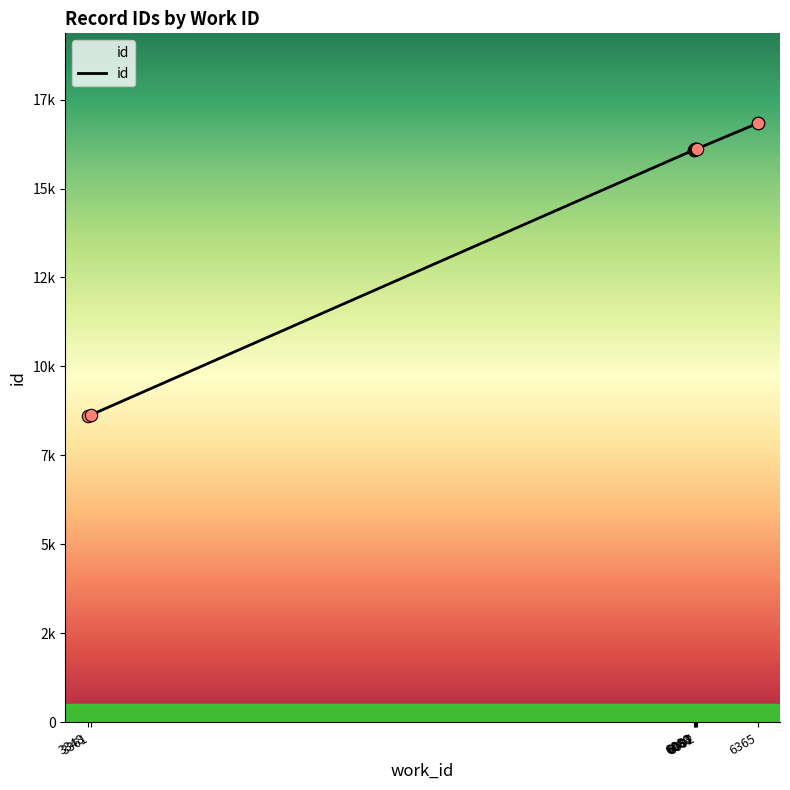

What is the change in value from 6080 to 6365?

+742